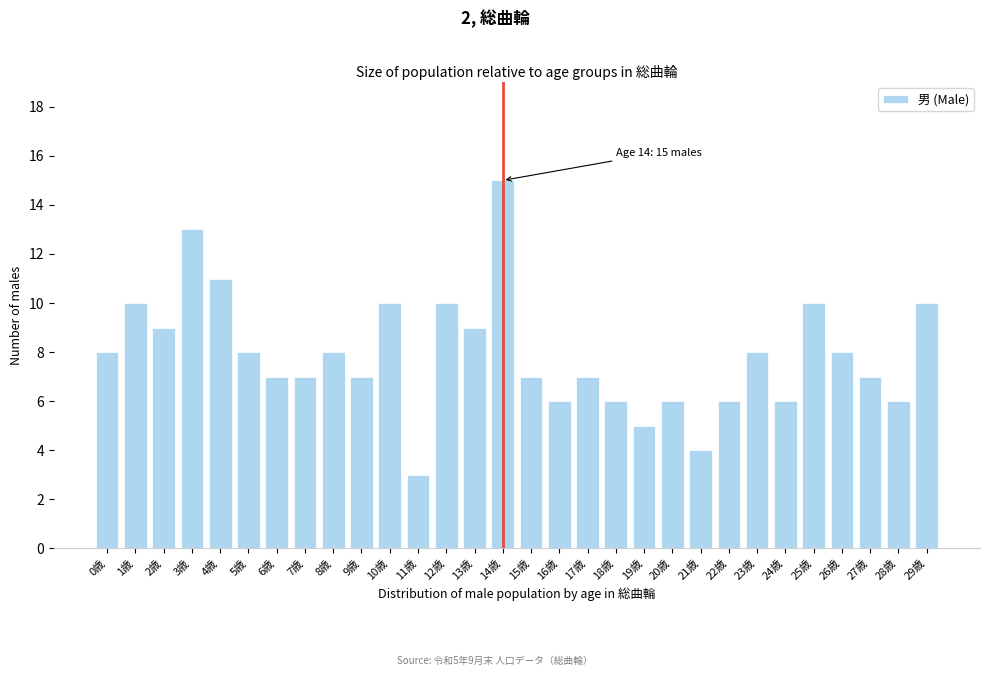

Reading right to left, what are all the values shown in this chart?

29歳=10	28歳=6	27歳=7	26歳=8	25歳=10	24歳=6	23歳=8	22歳=6	21歳=4	20歳=6	19歳=5	18歳=6	17歳=7	16歳=6	15歳=7	14歳=15	13歳=9	12歳=10	11歳=3	10歳=10	9歳=7	8歳=8	7歳=7	6歳=7	5歳=8	4歳=11	3歳=13	2歳=9	1歳=10	0歳=8